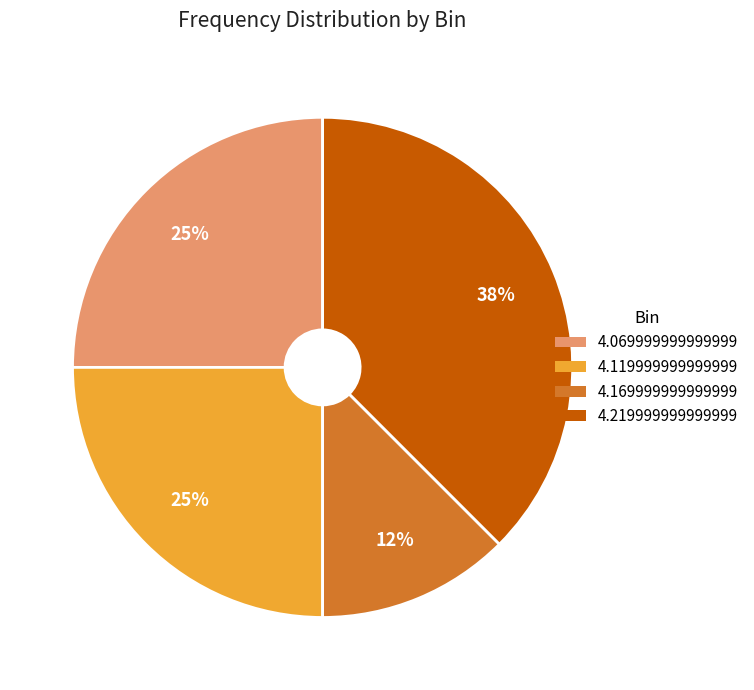

What is the largest slice in the pie chart?

4.219999999999999